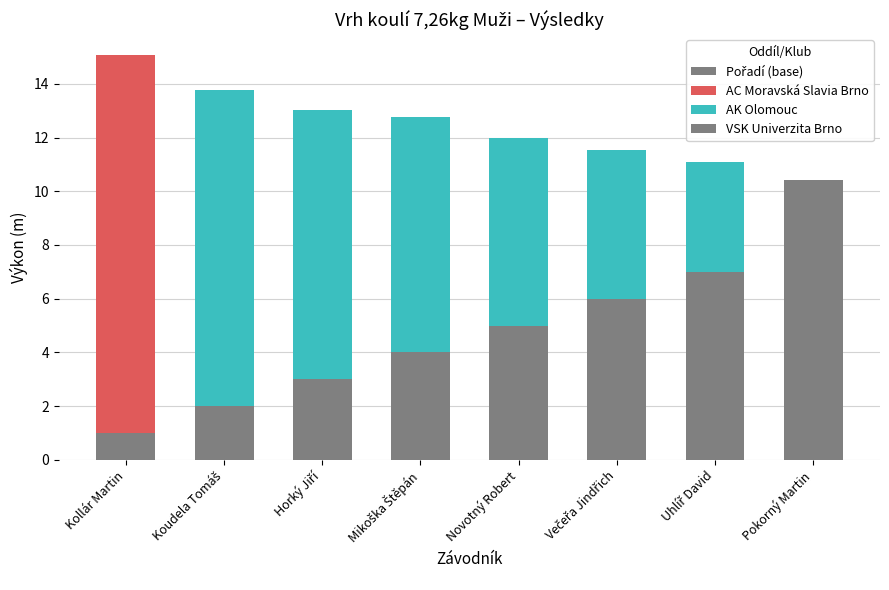

What position from the left is Koudela Tomáš?

2